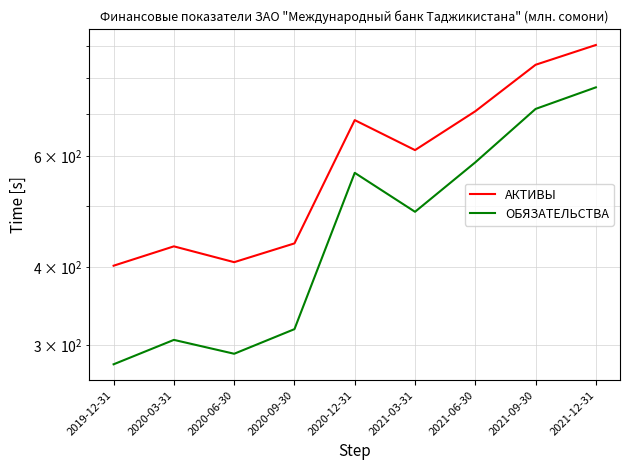

What is the label of the 9th point from the left?

2021-12-31